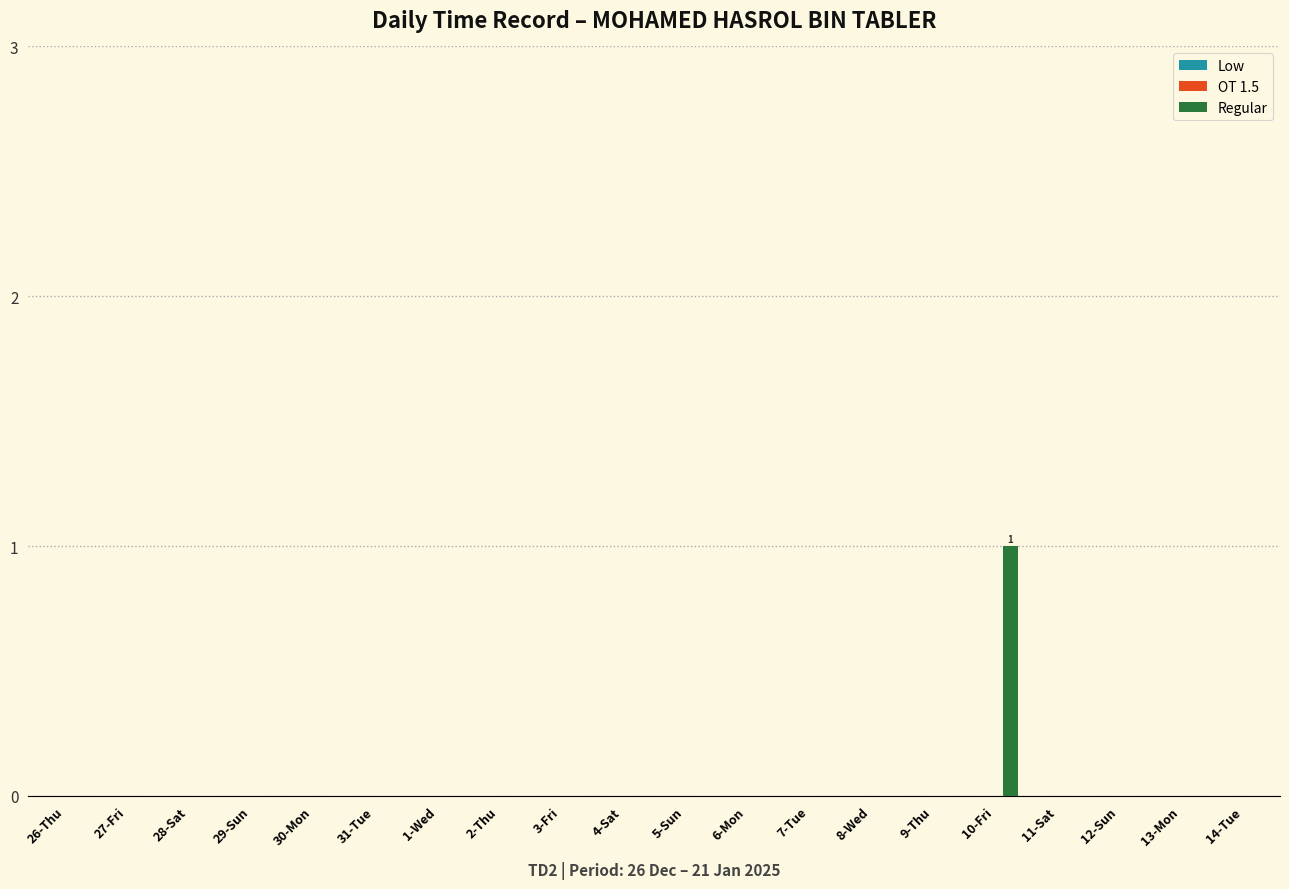

True or false: the data shows 1 at 29-Sun.

False